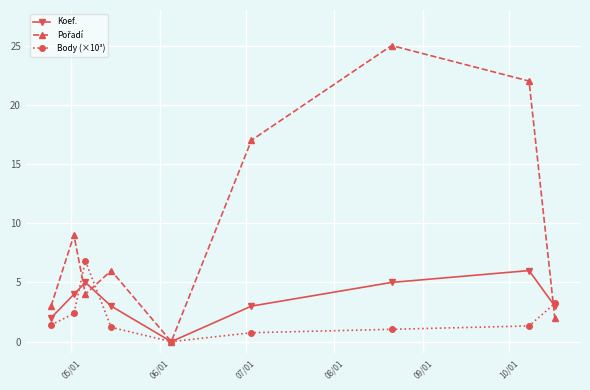

What is the value of the Body (×10³) point at the 2nd from the left?

2.4